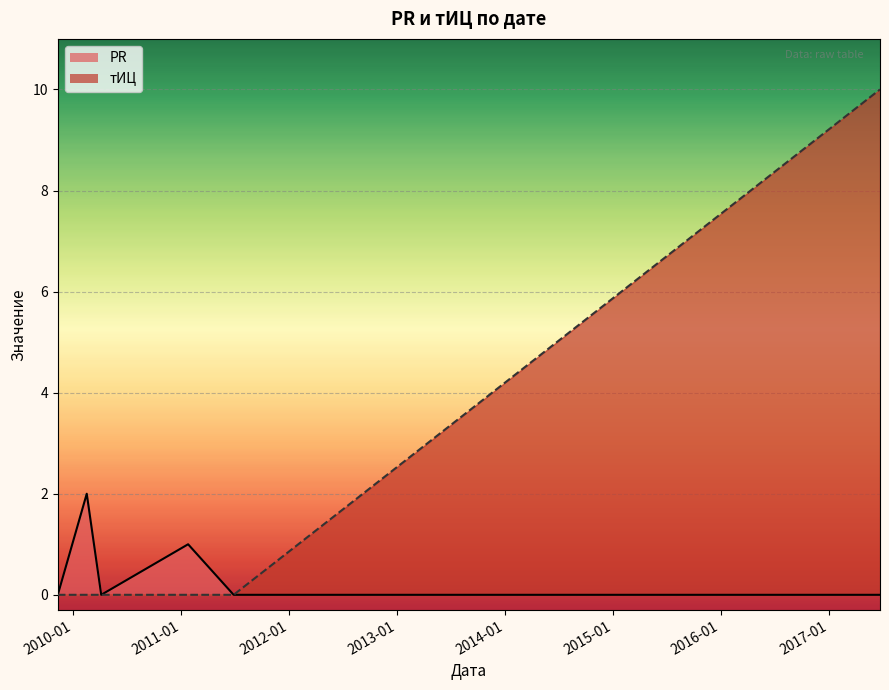

True or false: тИЦ has a value of 0 at 2010-02-16.

True